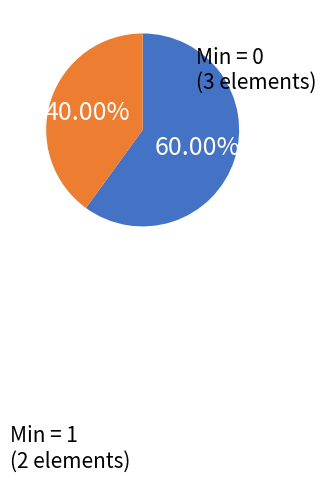

How many segments does this pie chart have?

2